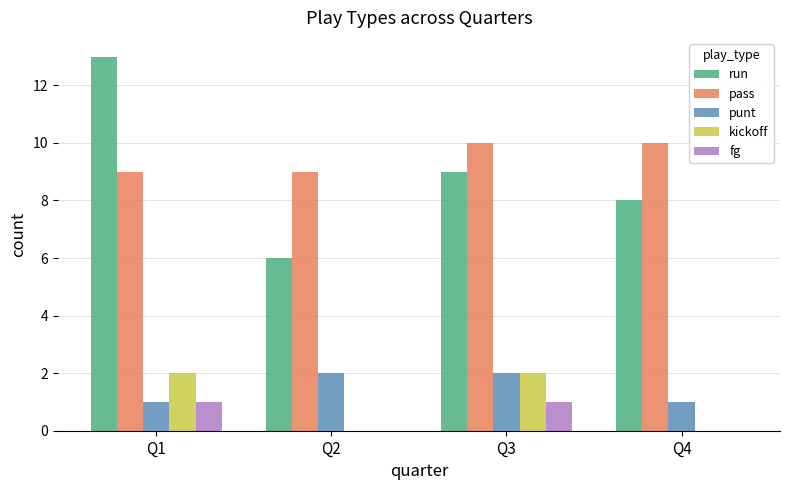

How many kickoff values are between 0 and 2?

4